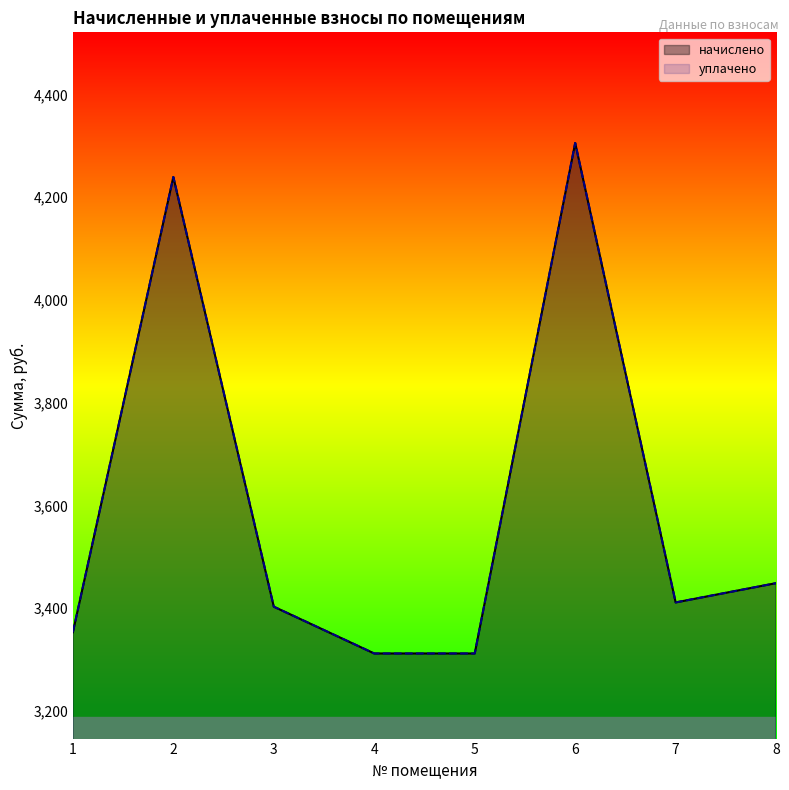

What is the difference between the уплачено values at 7 and 3?

8.3